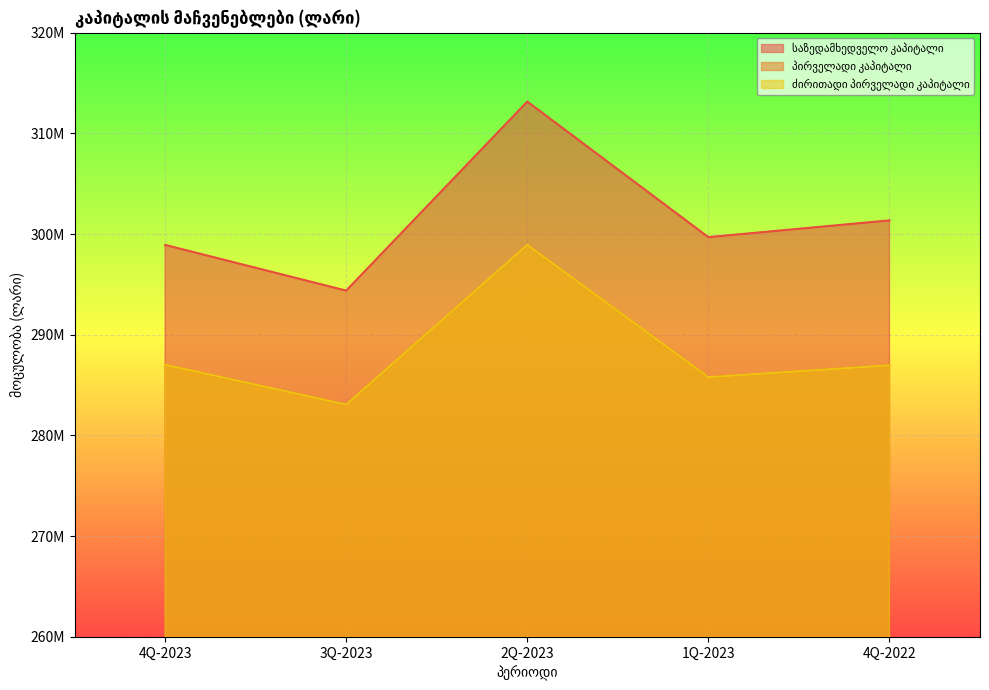

In პირველადი კაპიტალი, how many points are higher than both neighbors (excluding endpoints)?

1